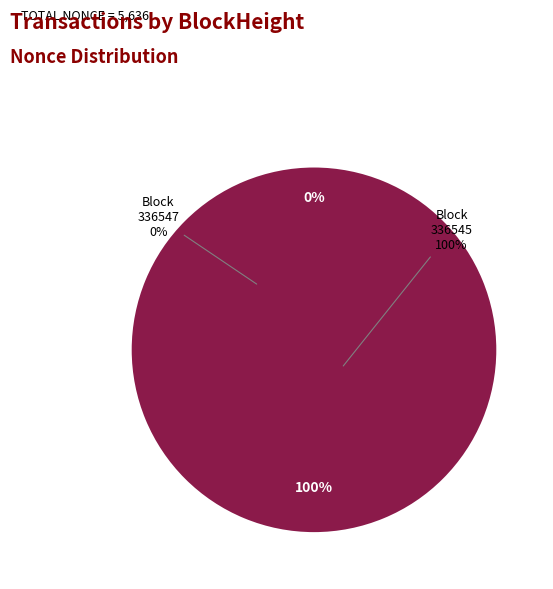

Do 336547 and 336545 together represent more than half of the pie?

Yes